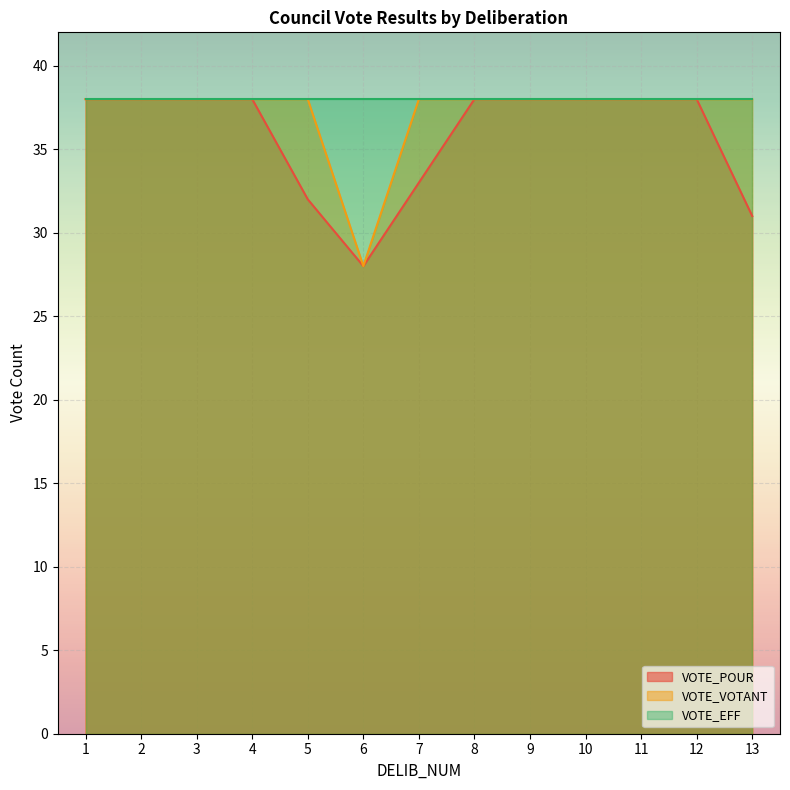

Which label corresponds to the largest value in the chart?

1